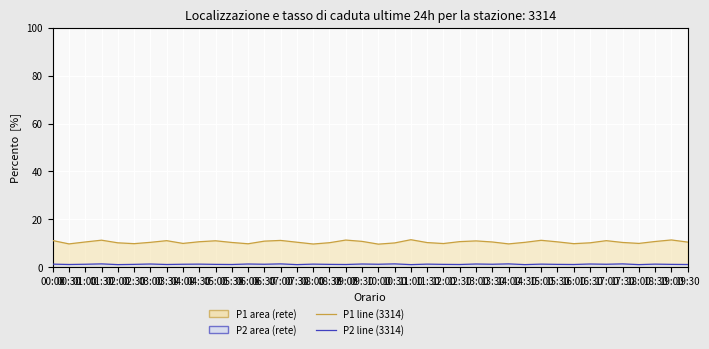

What are all the series names shown in the legend?

P1, P2